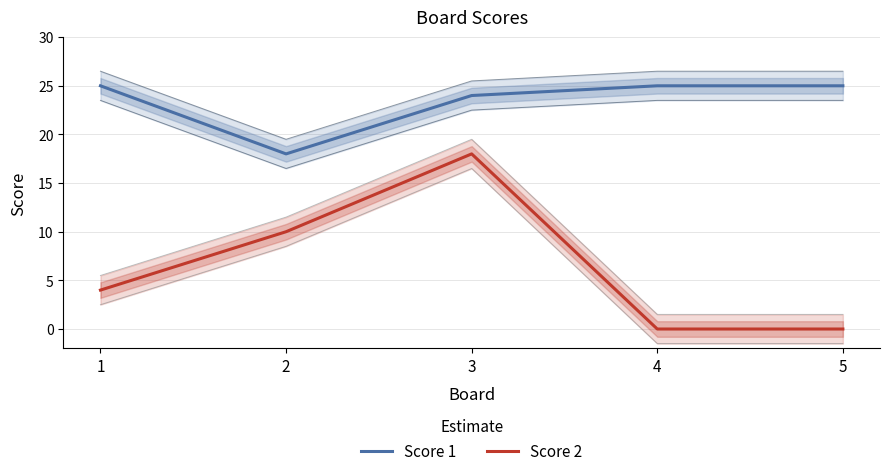

Where is Score 2 nearest to the value 9?

2